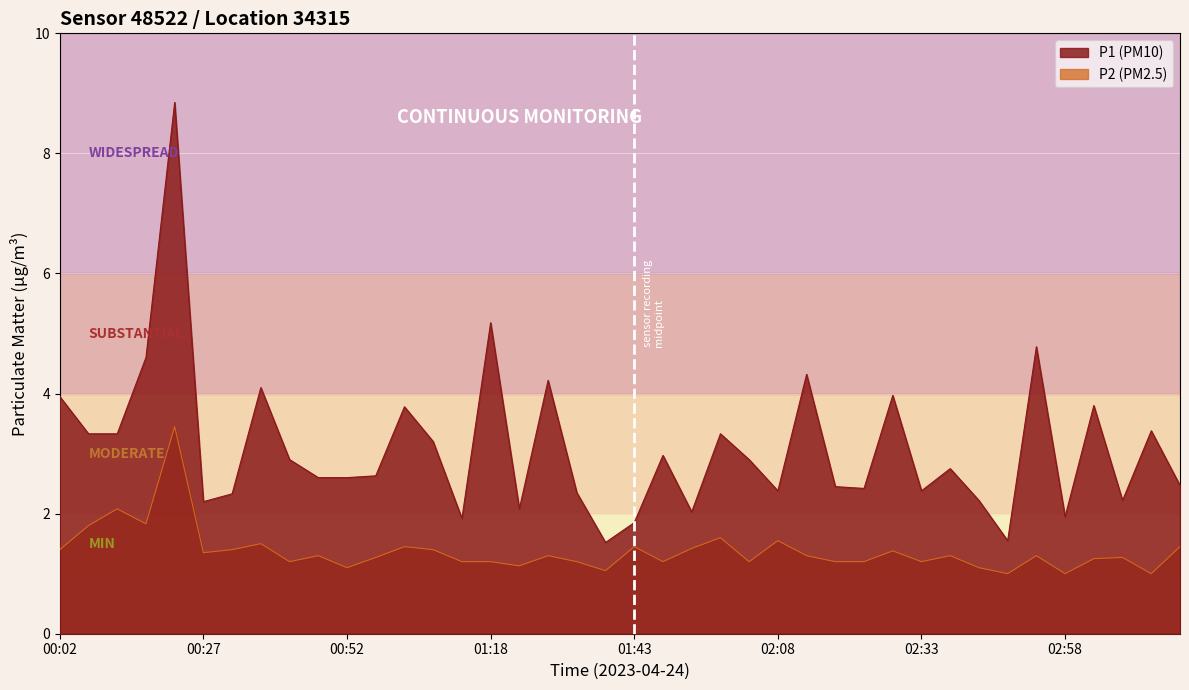

Reading right to left, extract all data points from this chart.

P1: 2.5	3.4	2.2	3.8	1.9	4.8	1.6	2.2	2.8	2.4	4.0	2.4	2.5	4.3	2.4	2.9	3.3	2.0	3.0	1.9	1.5	2.4	4.2	2.1	5.2	1.9	3.2	3.8	2.6	2.6	2.6	2.9	4.1	2.3	2.2	8.8	4.6	3.3	3.3	4.0
P2: 1.4	1.0	1.3	1.2	1.0	1.3	1.0	1.1	1.3	1.2	1.4	1.2	1.2	1.3	1.6	1.2	1.6	1.4	1.2	1.4	1.1	1.2	1.3	1.1	1.2	1.2	1.4	1.4	1.3	1.1	1.3	1.2	1.5	1.4	1.4	3.5	1.8	2.1	1.8	1.4